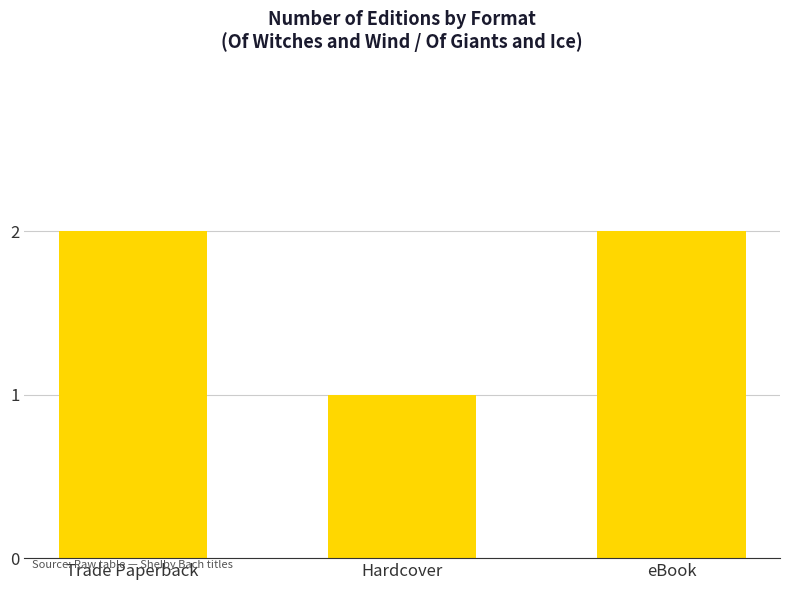

Are the bars grouped side by side (vs. stacked)?

No